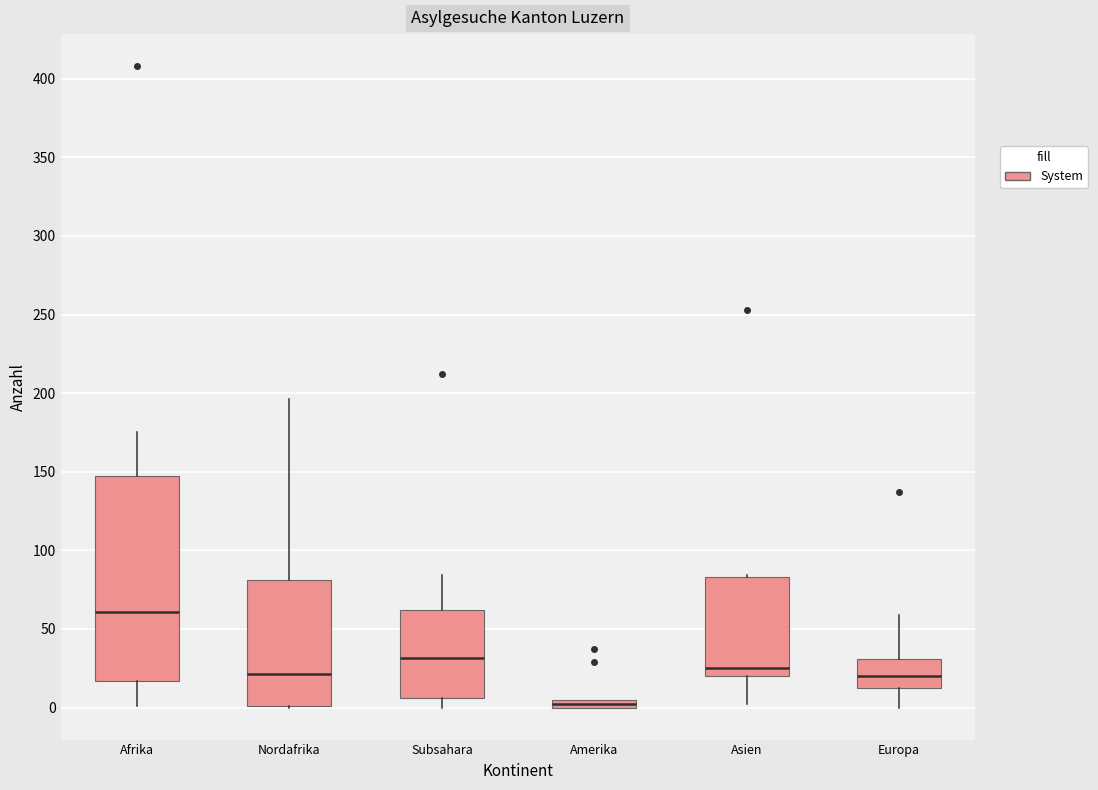

Where does the upper whisker of the box for Afrika end on the y-axis? The values are not printed on the chart, so give them approximately, as read against the axis.

175